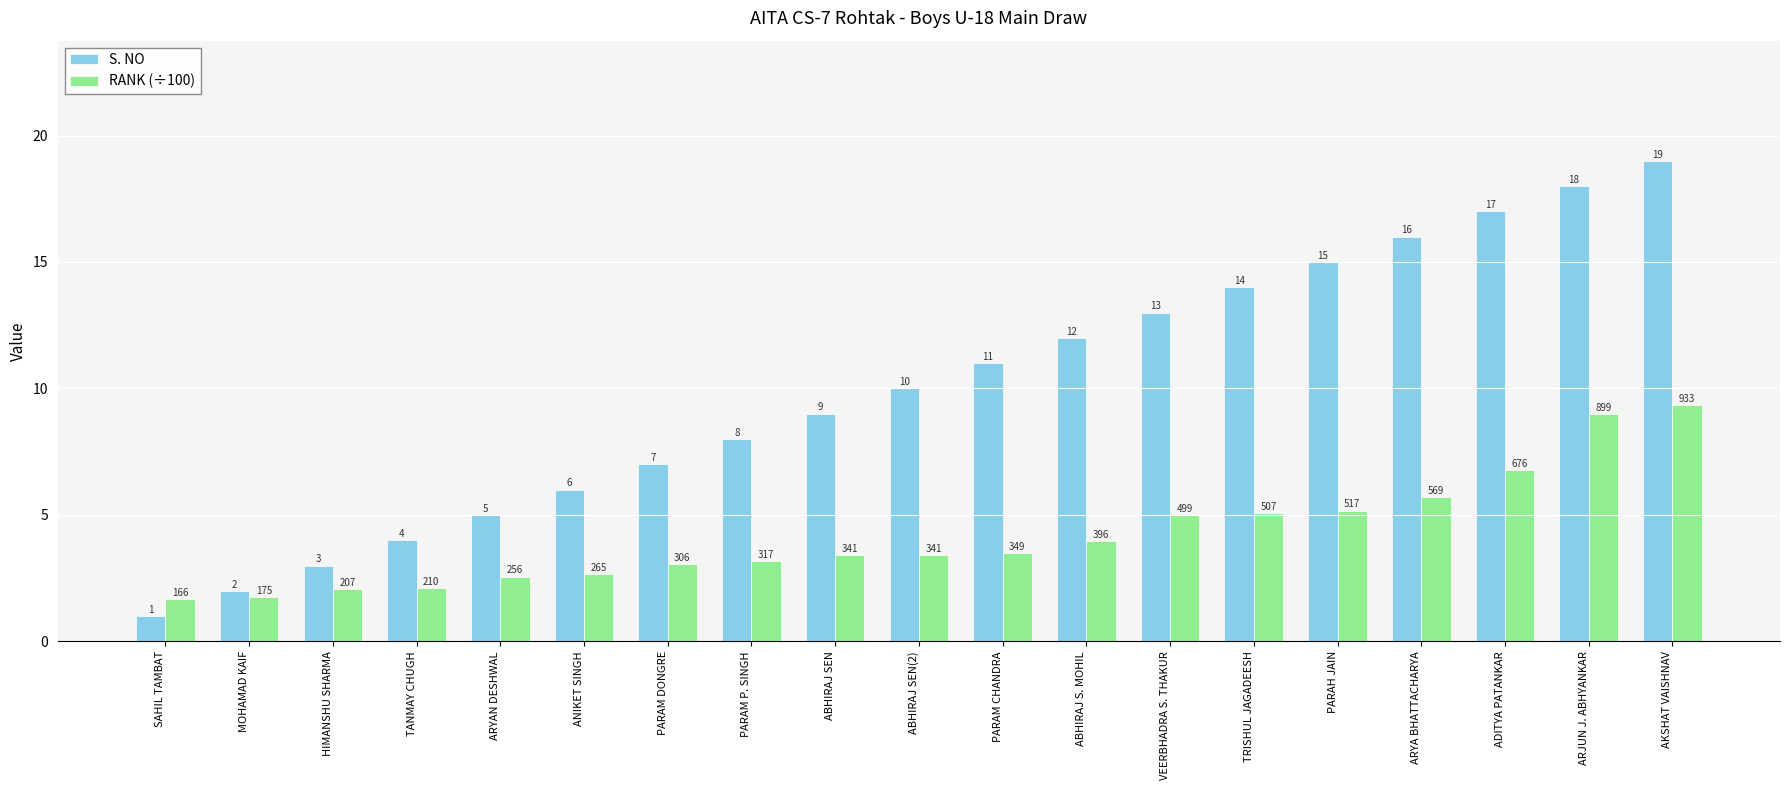

How many data points in RANK (÷100) are above 3?

13